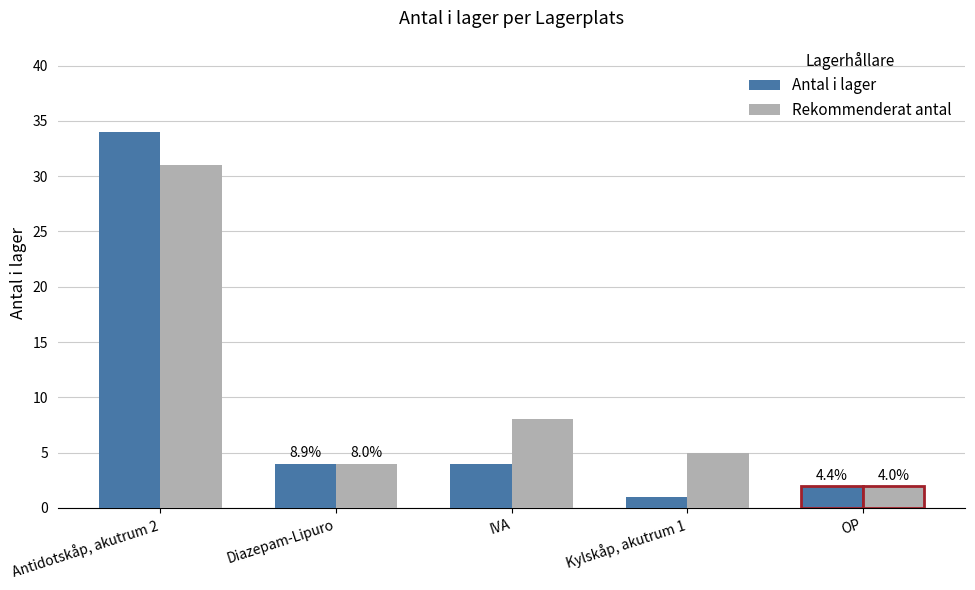

Does the chart contain any negative values?

No